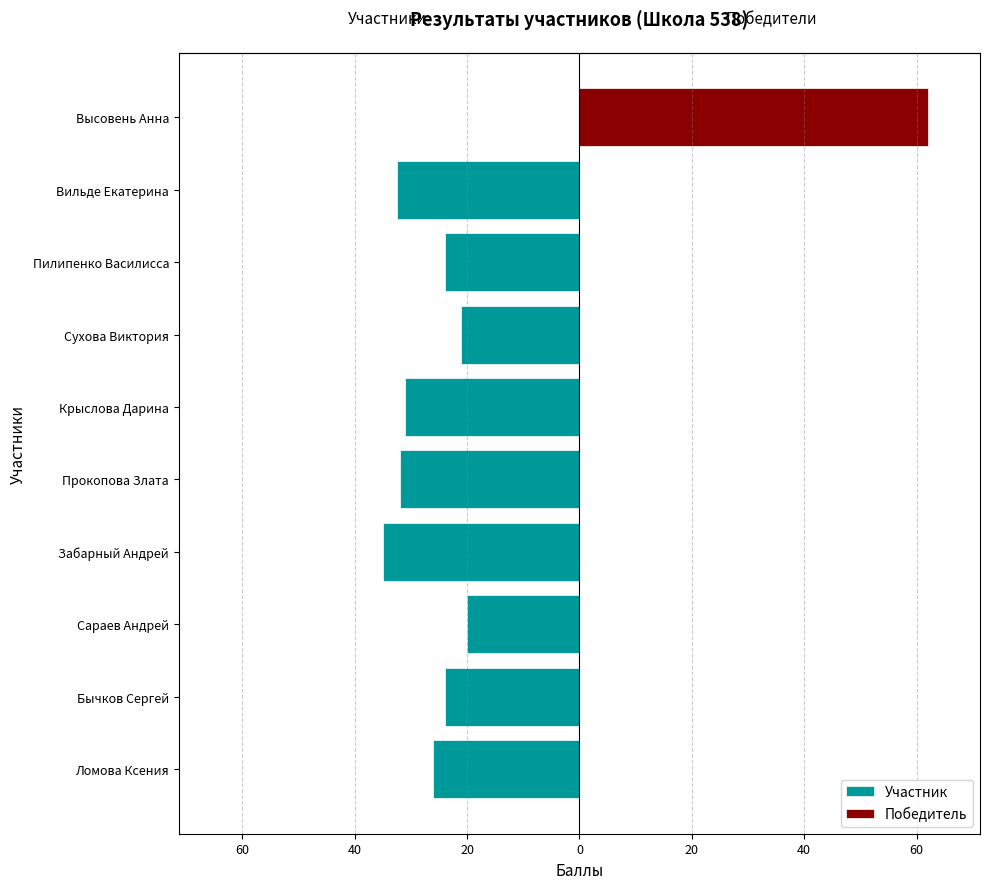

What is the value of the 1st bar from the left?

-26.0